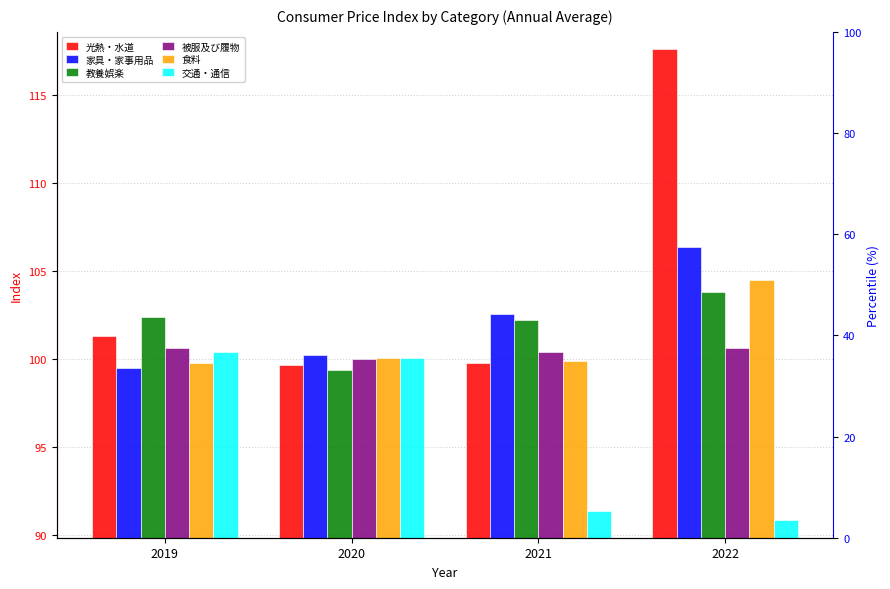

How many bars are there in total?

24